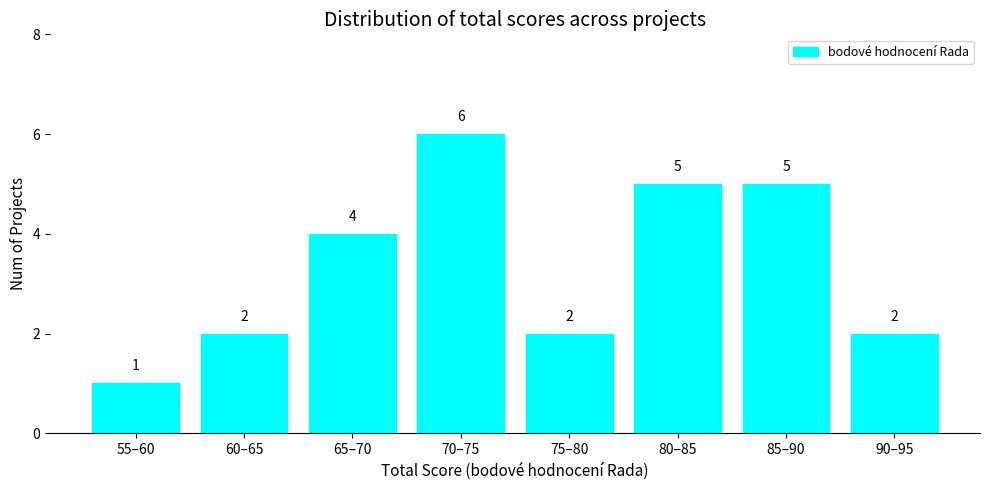

The chart shows a value of 2 at 90–95. True or false?

True